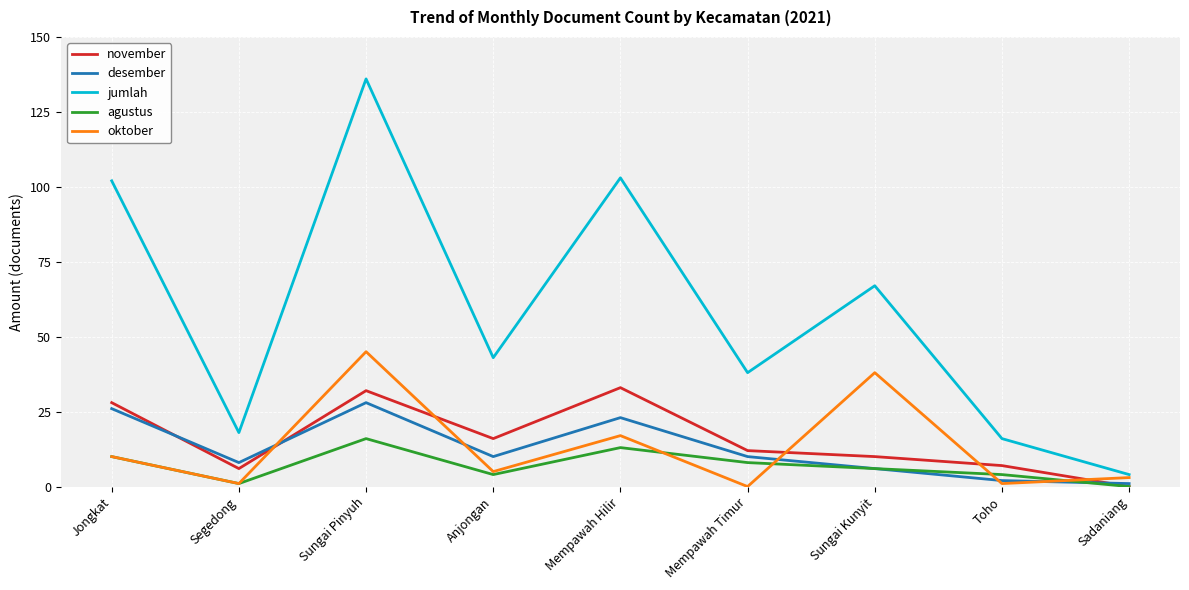

True or false: jumlah and desember cross at least once.

False